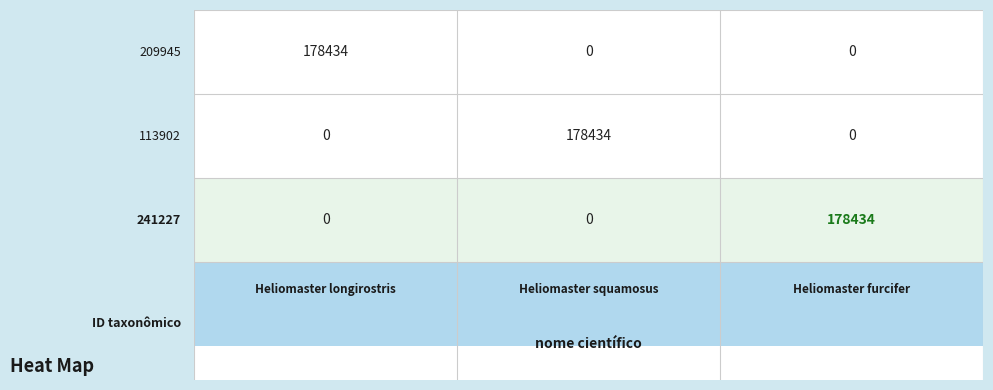

Count the number of data series in this chart.

3